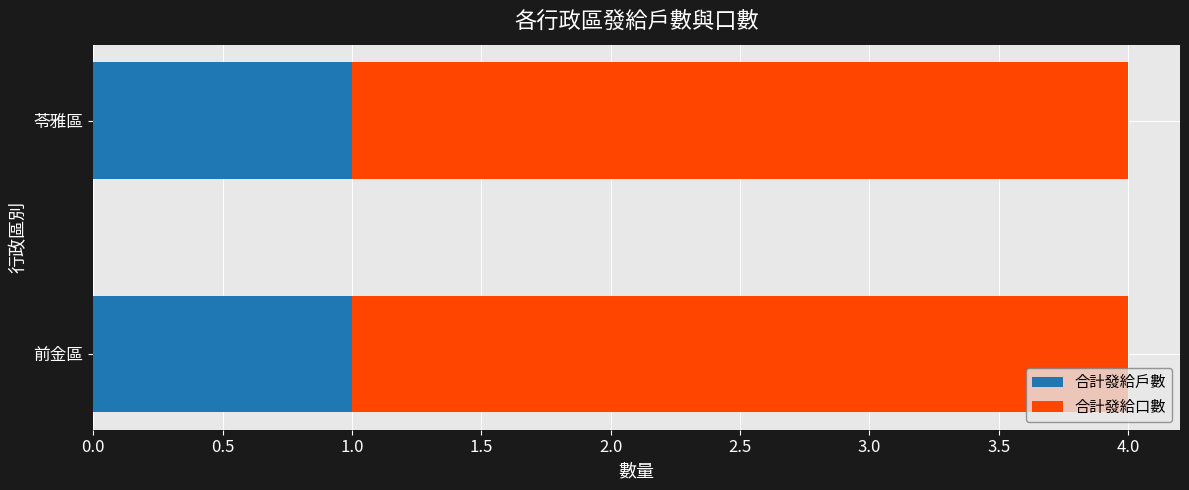

What is the sum of all 合計發給戶數 values?

2